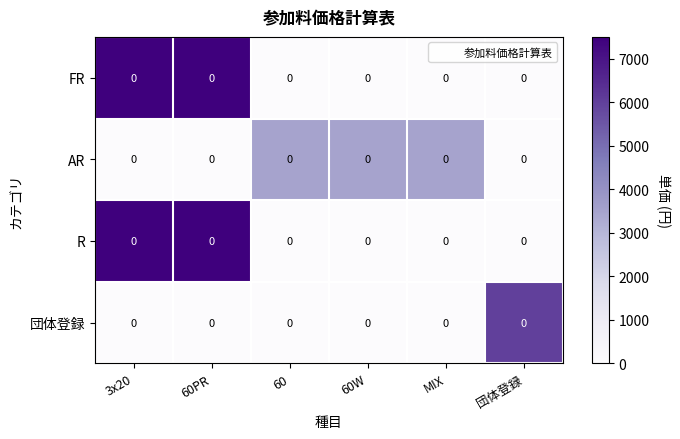

What is the sum of the AR values at 60W and MIX?

7000